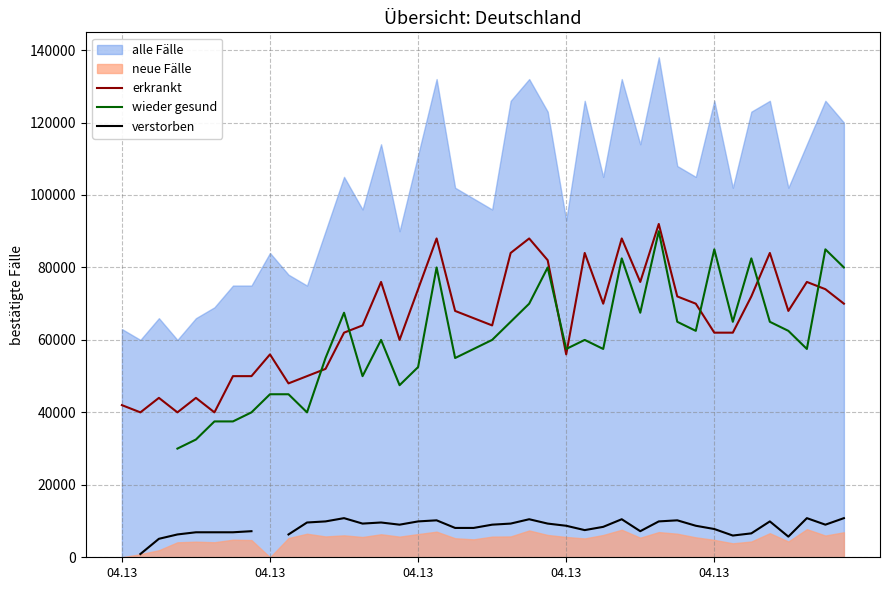

What is the difference between the erkrankt values at 34 and 04.13?

32000.0